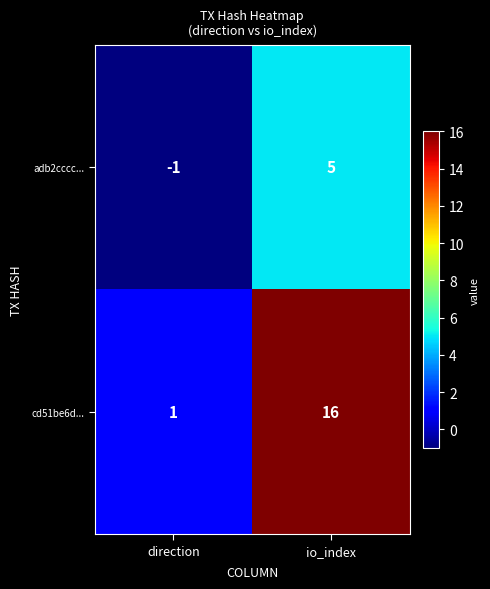

The value of cd51be6d... at io_index is 16. True or false?

True